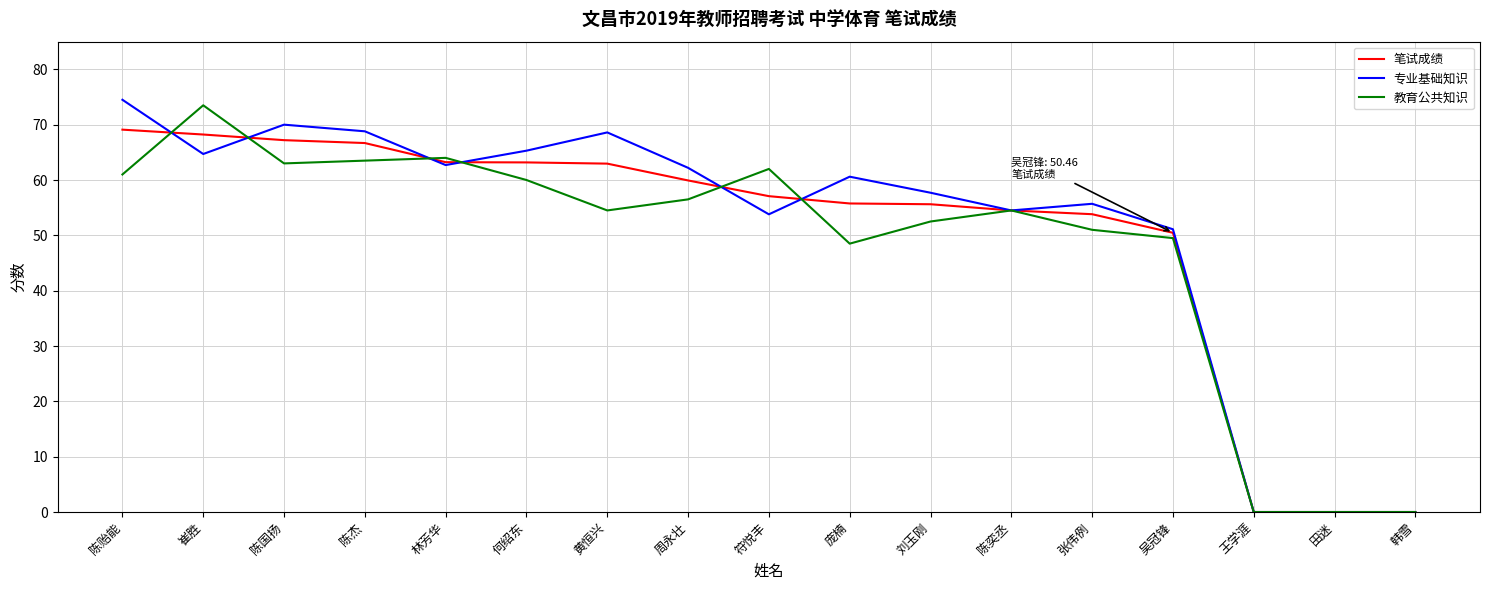

What is the maximum value for 专业基础知识?

74.5